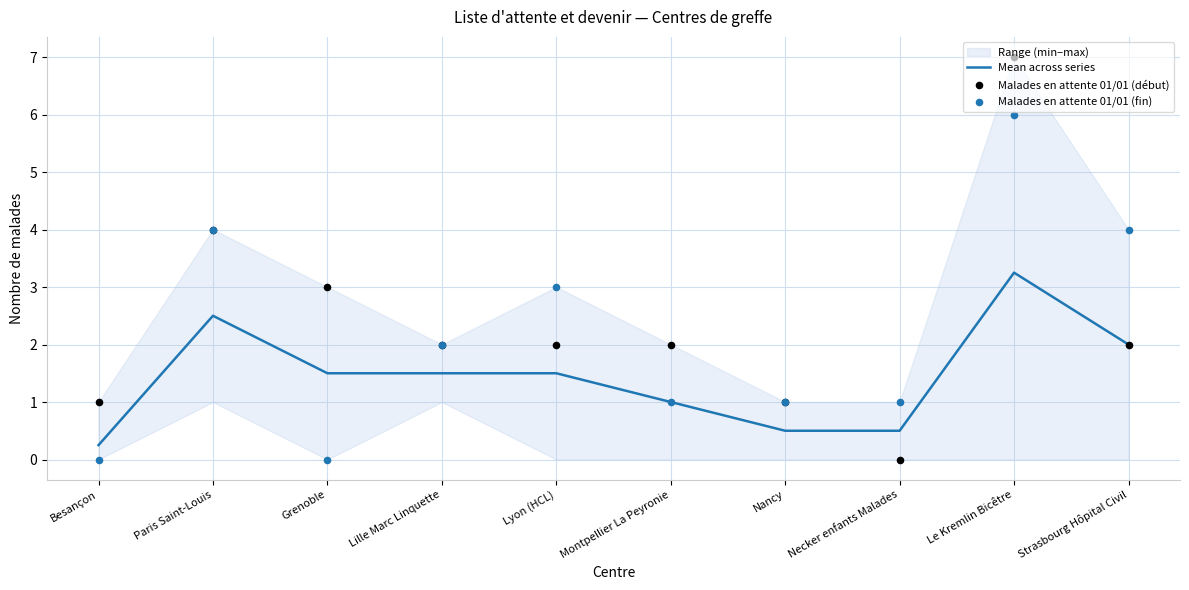

Is the value of Malades en attente 01/01 (début) at Besançon greater than the value of Malades en attente 01/01 (fin) at Necker enfants Malades?

No